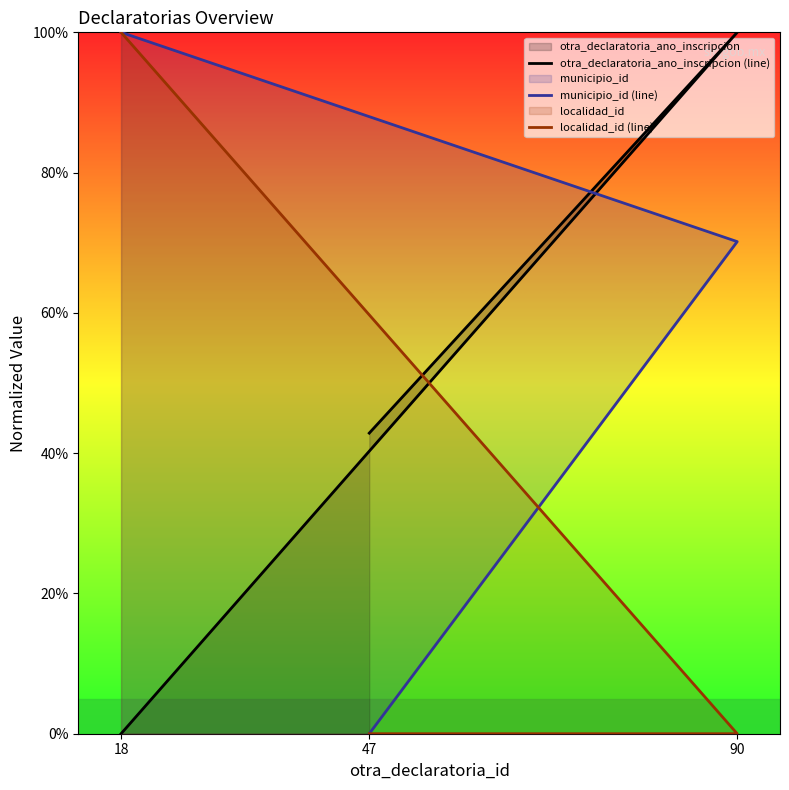

How many lines are shown in the chart?

3